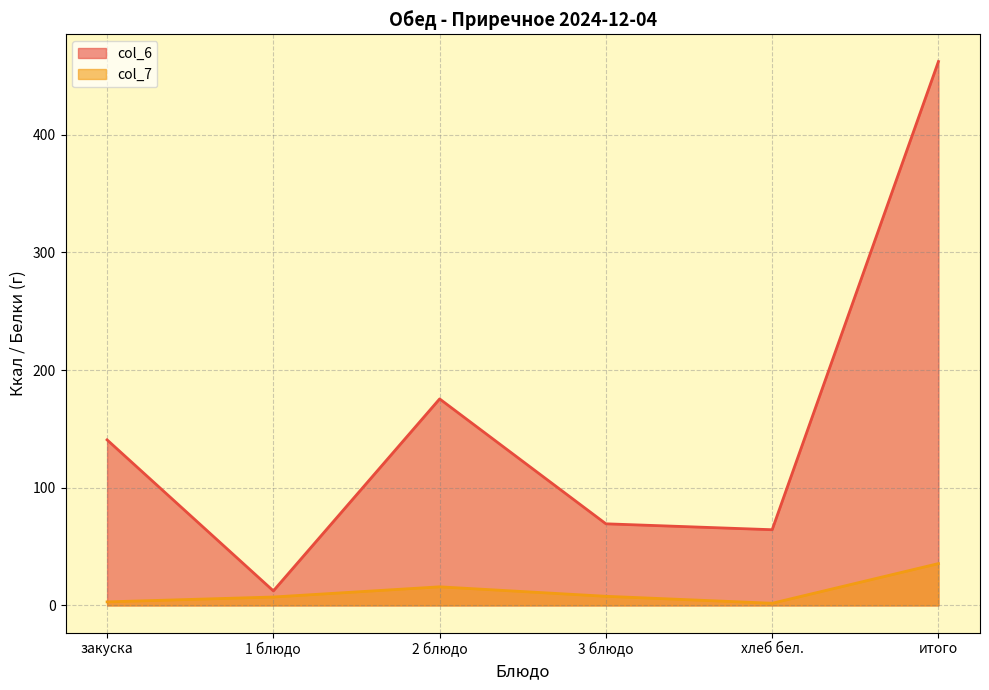

Where does the col_7 series first go above 7?

1 блюдо